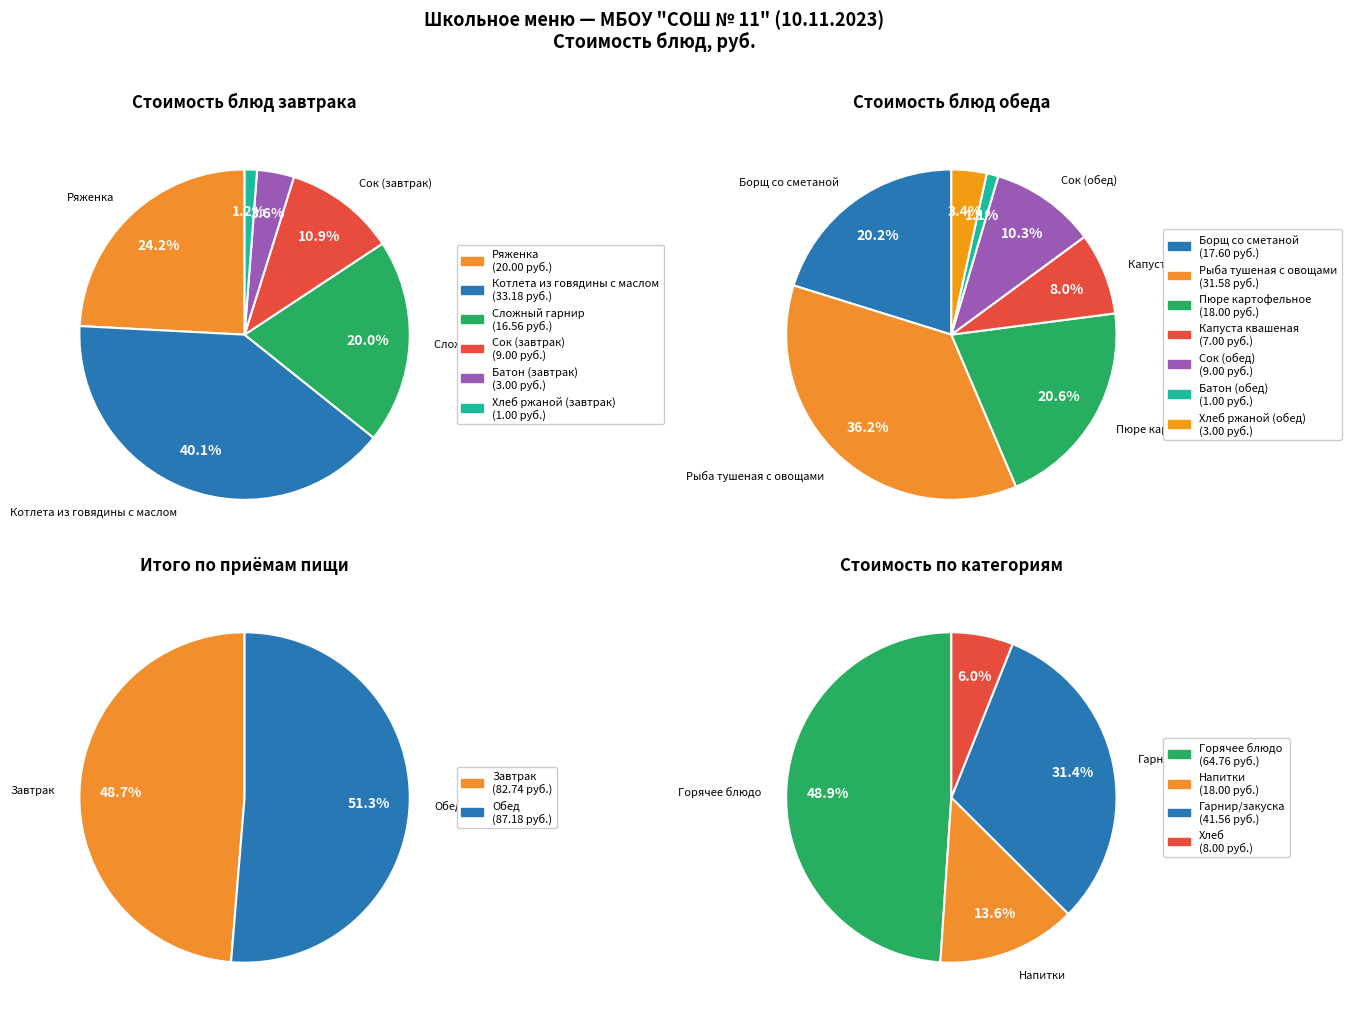

What percentage is the Обед slice, to the nearest percent?

51%